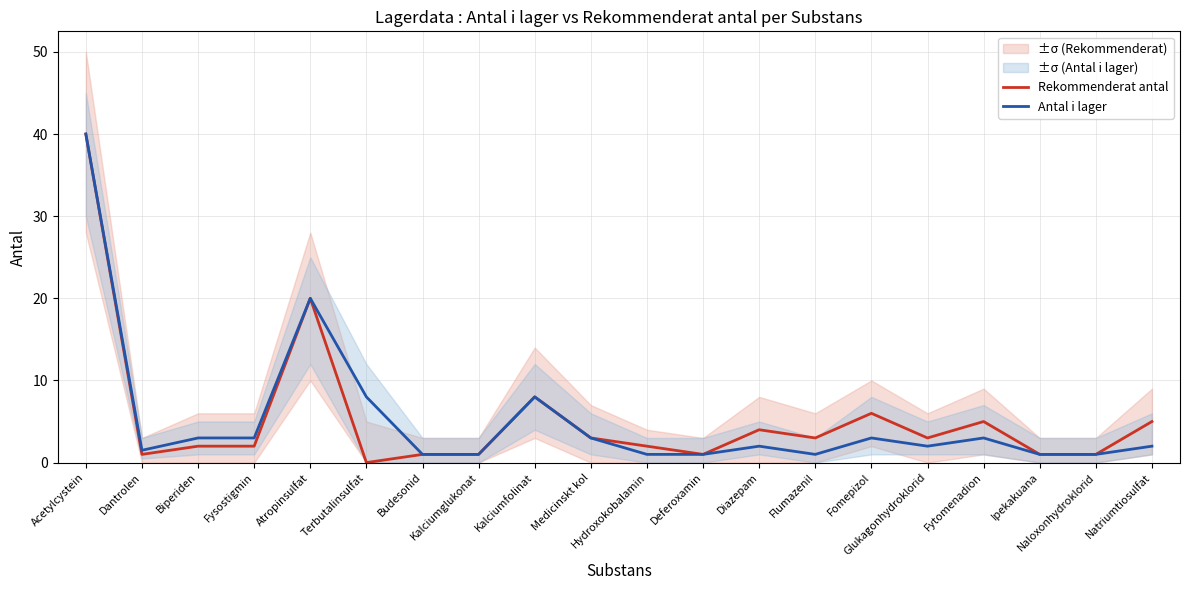

True or false: Rekommenderat antal has more than 2 points higher than both neighbors.

True